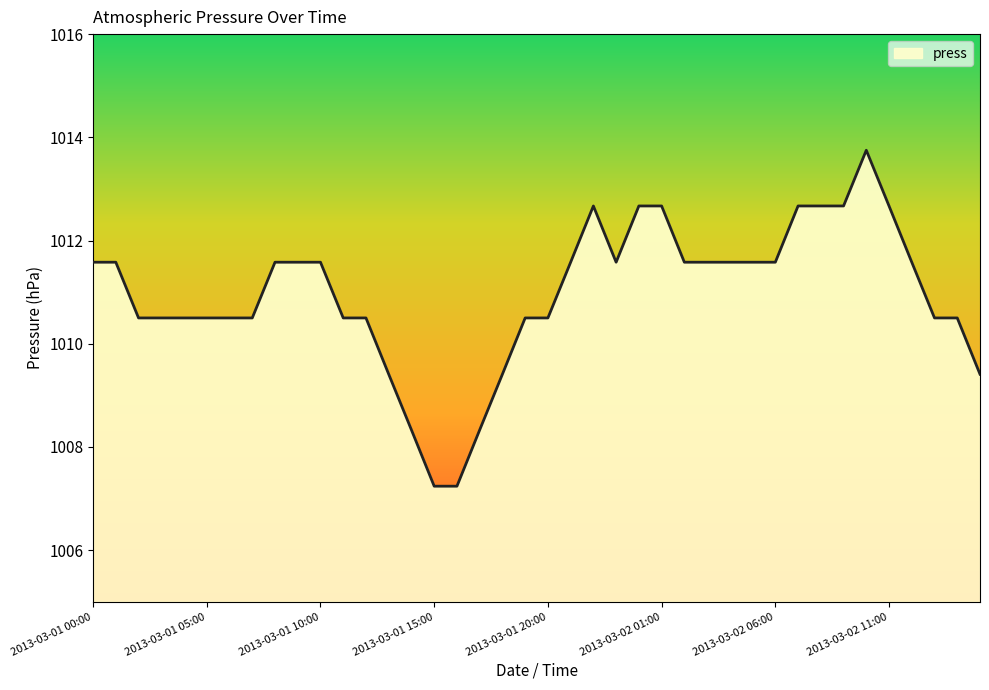

What is the difference between the maximum and minimum values?

6.5